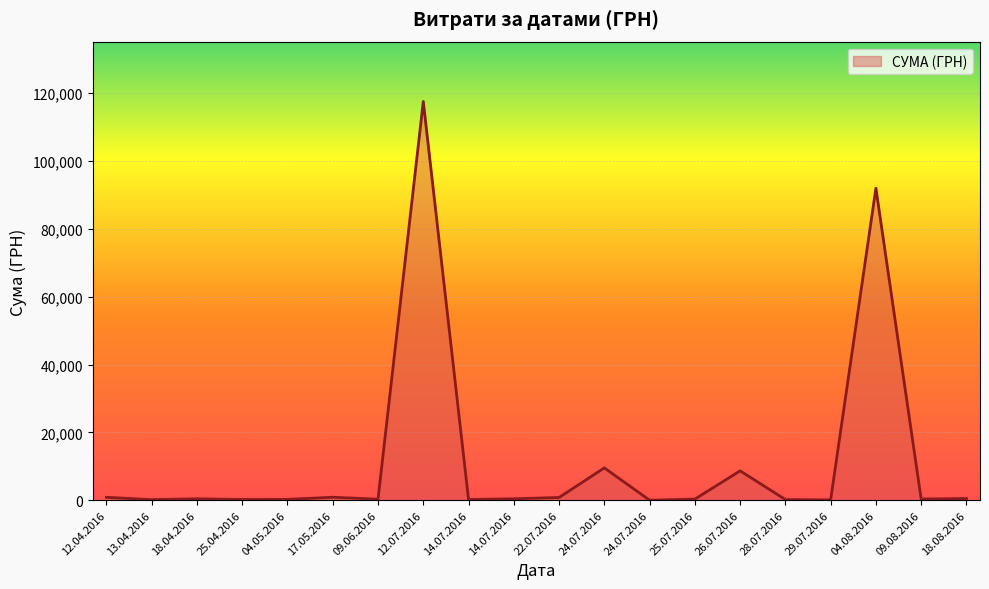

How many lines are shown in the chart?

1